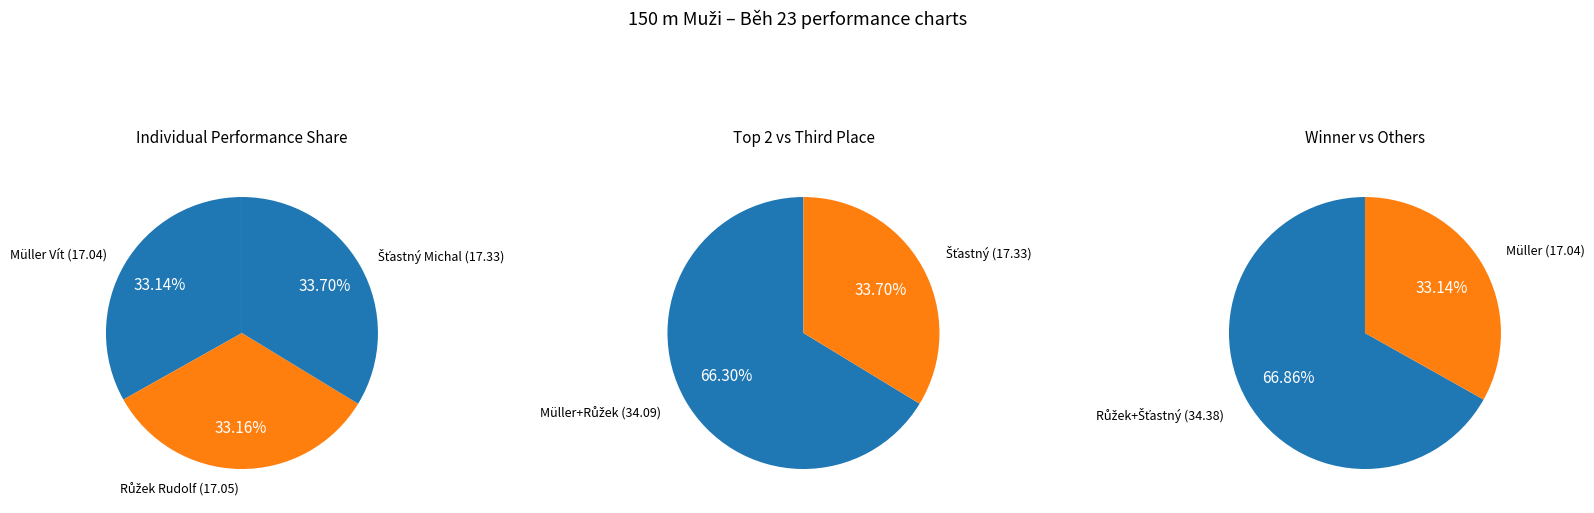

Rank the categories by value from lowest to highest.

Müller Vít, Růžek Rudolf, Šťastný Michal